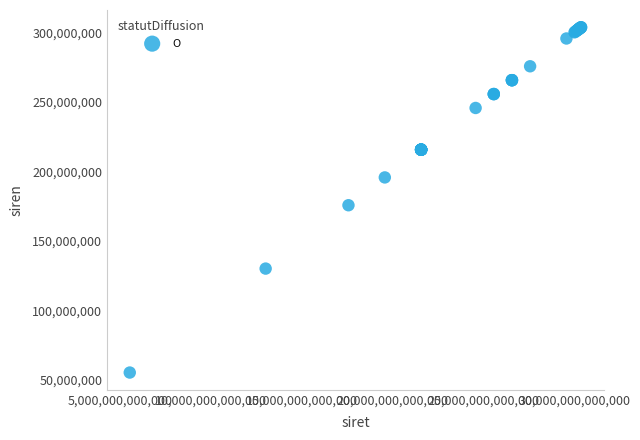

What Y value in the scatter plot is closest to 179438931?

175602119